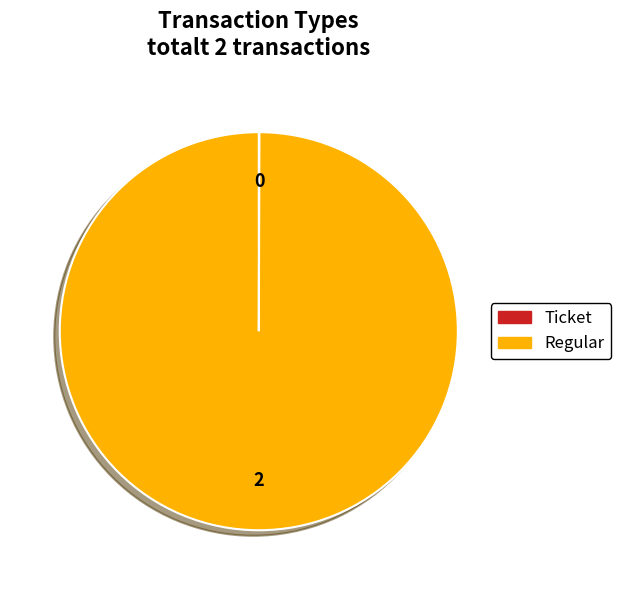

Is there a majority slice in this chart?

Yes